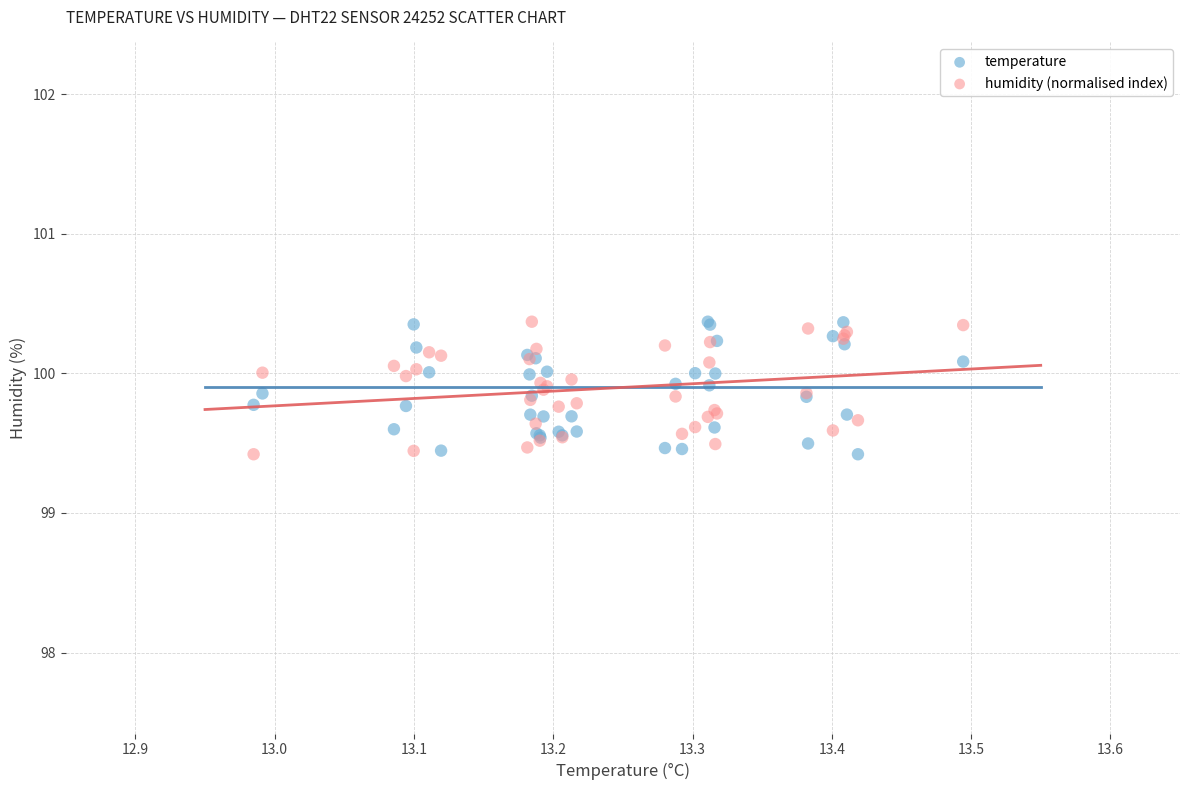

What is the X range (max minus min) for the scatter plot?

0.5